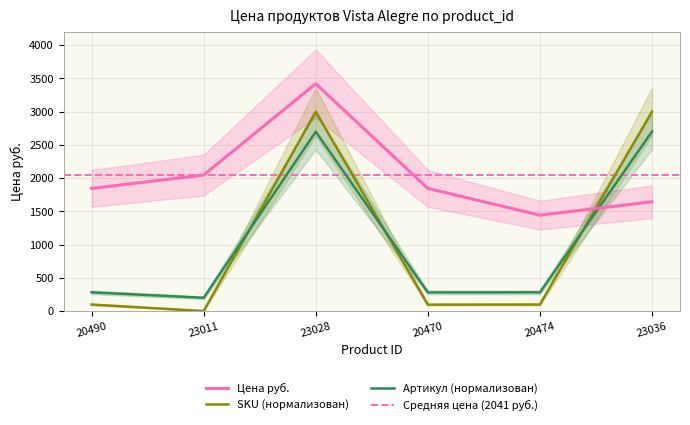

Which series ends up on top after the final intersection of Артикул (нормализован) and SKU (нормализован)?

SKU (нормализован)